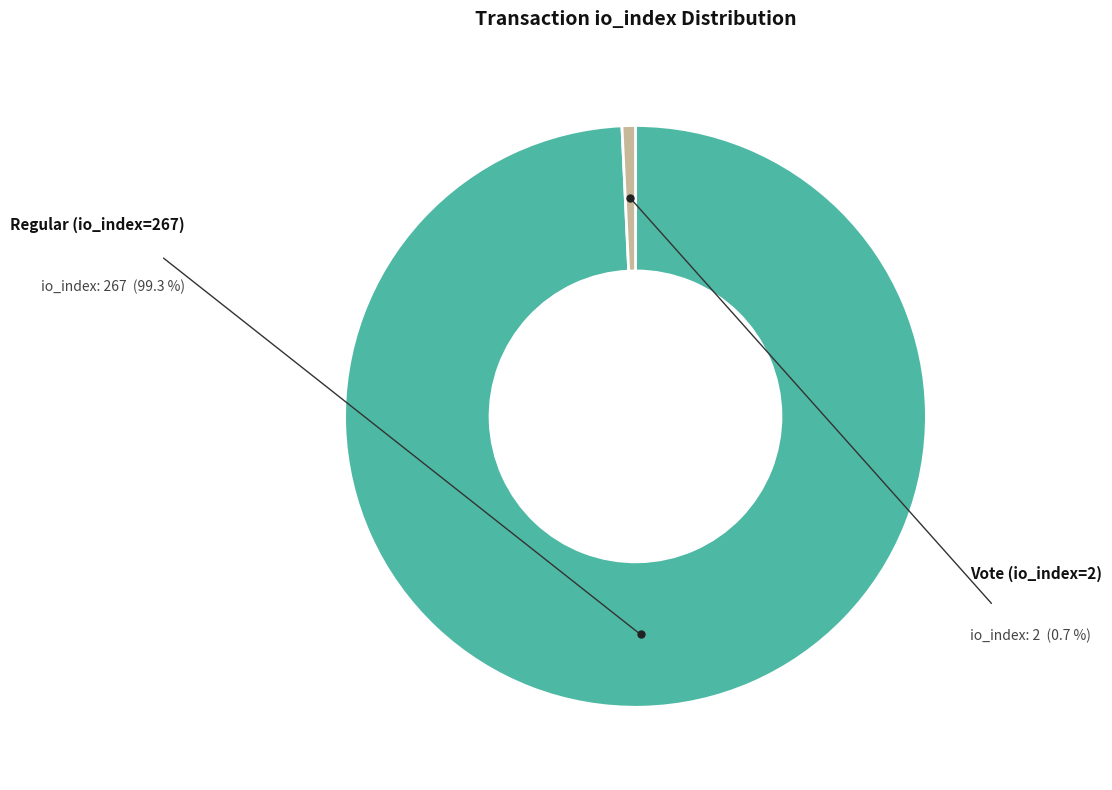

Is there a majority slice in this chart?

Yes